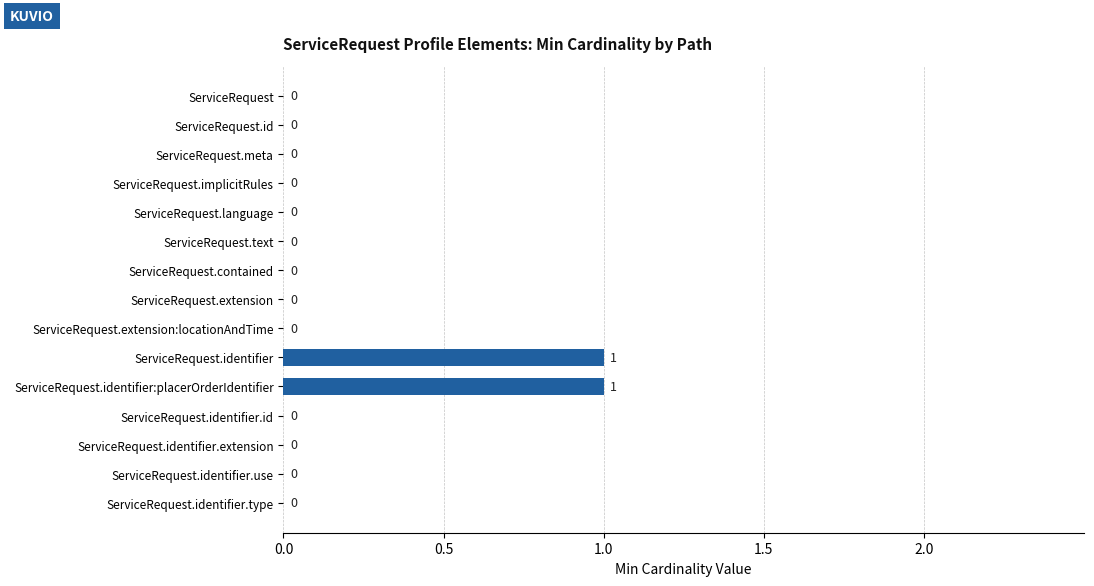

The chart shows a value of 0 at ServiceRequest.identifier.id. True or false?

True